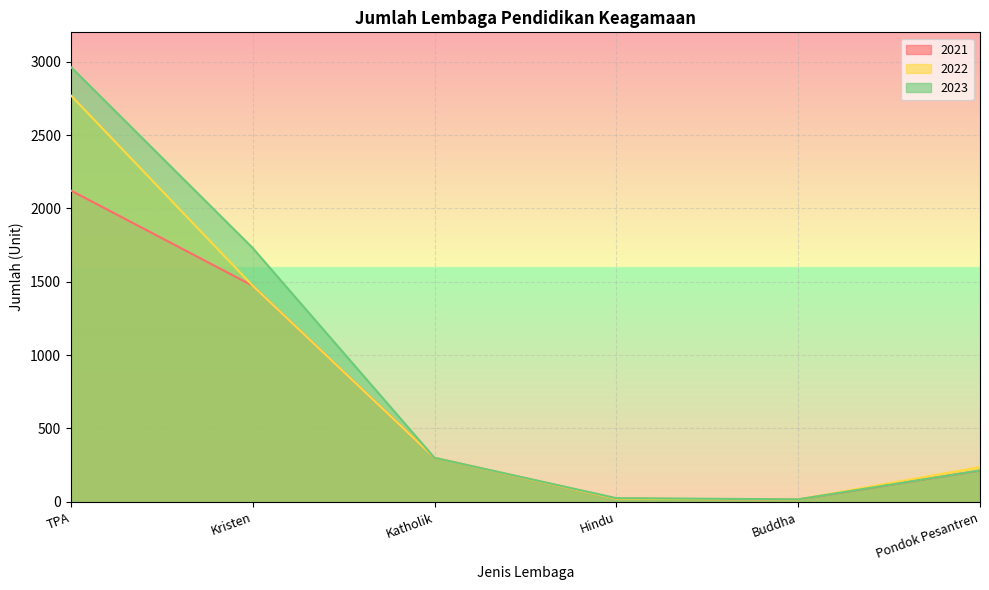

Reading left to right, what are all the values shown in this chart?

2021: TPA=2122	Kristen=1473	Katholik=300	Hindu=21	Buddha=16	Pondok Pesantren=213
2022: TPA=2770	Kristen=1473	Katholik=300	Hindu=21	Buddha=16	Pondok Pesantren=237
2023: TPA=2964	Kristen=1730	Katholik=300	Hindu=25	Buddha=17	Pondok Pesantren=214